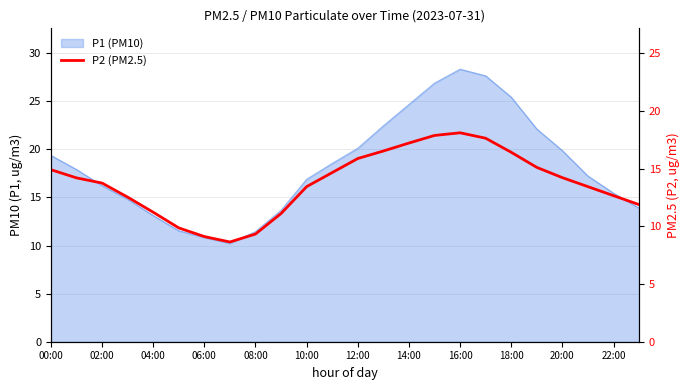

What is the label of the 2nd point from the right?

22:00